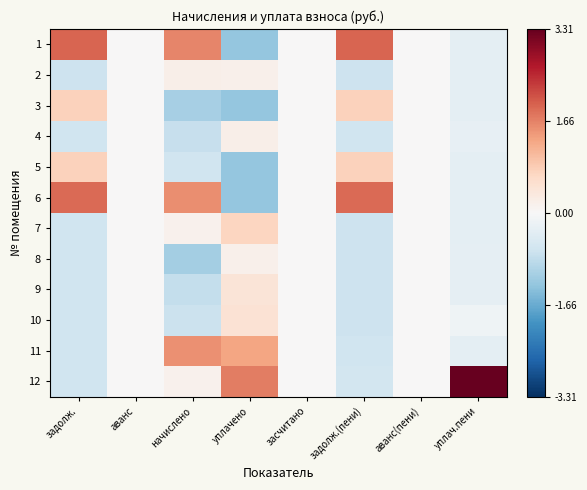

At how many categories does at least one series exceed 0?

5